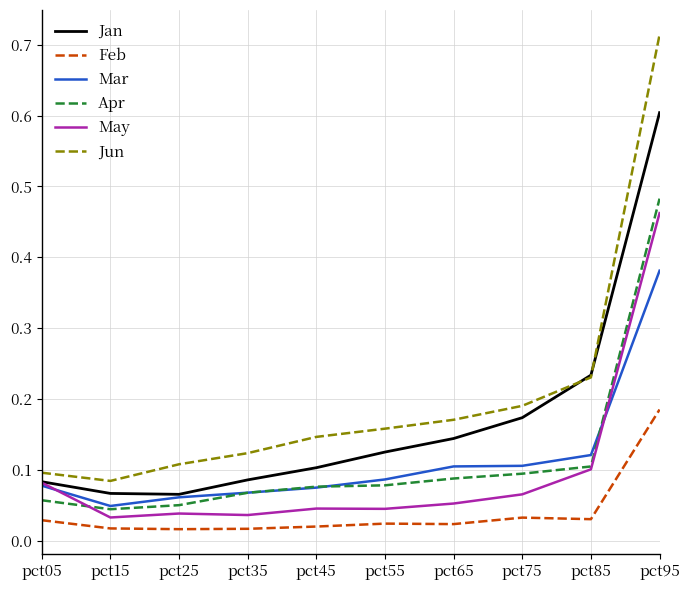

At which category does the chart reach its peak across all series?

pct95